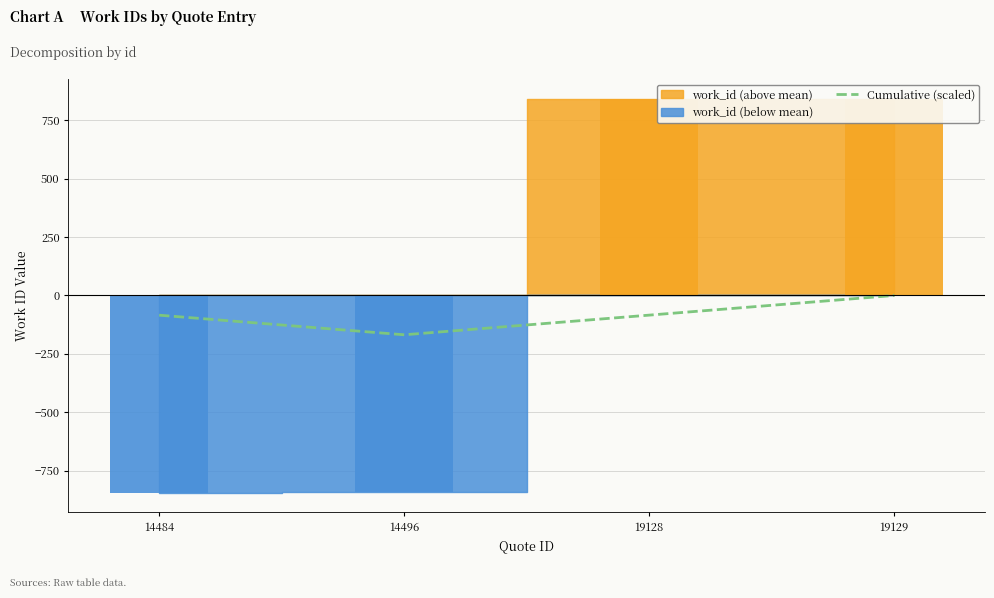

What is the change in value from 14484 to 14496?

-83.9